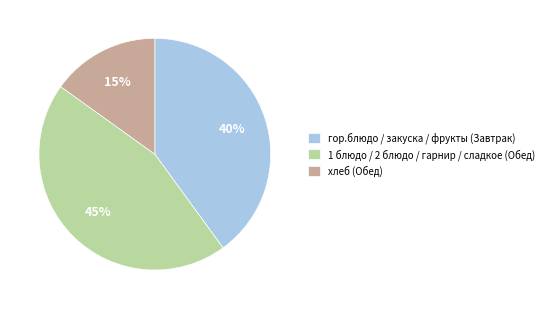

Is the sum of хлеб (Обед) and гор.блюдо / закуска / фрукты (Завтрак) greater than half?

Yes